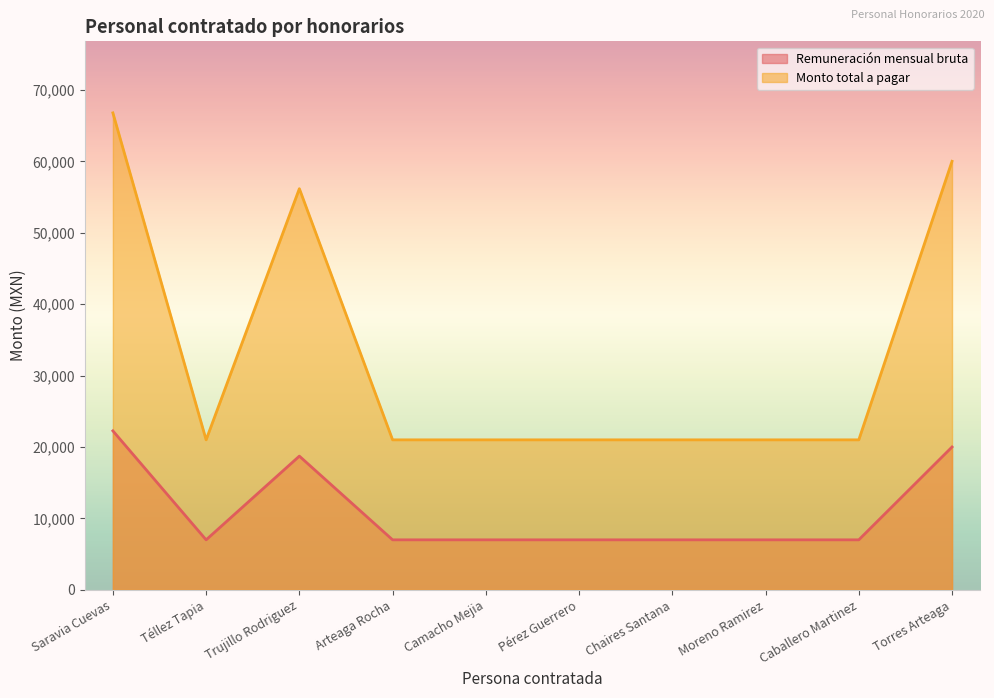

What is the label of the 1st point from the left?

Saravia Cuevas